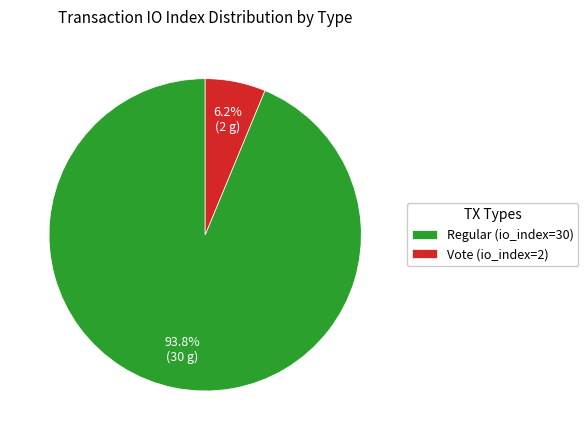

How many slices are in this pie chart?

2